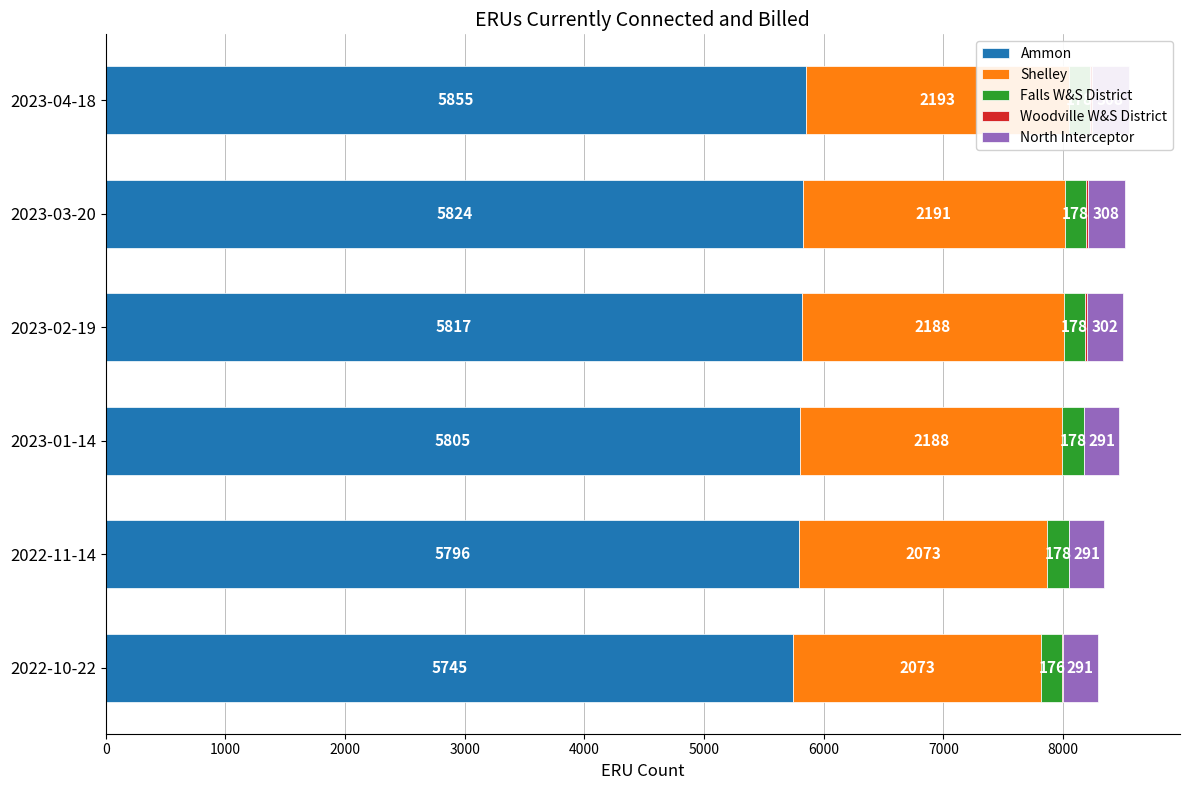

What is the smallest value displayed?

4.0